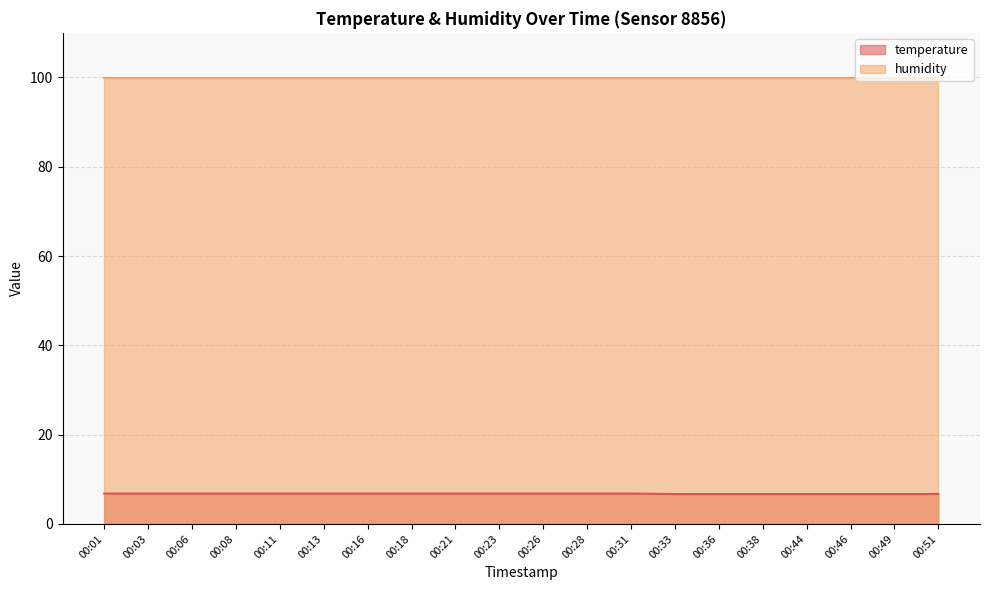

Does the chart have visible grid lines?

Yes